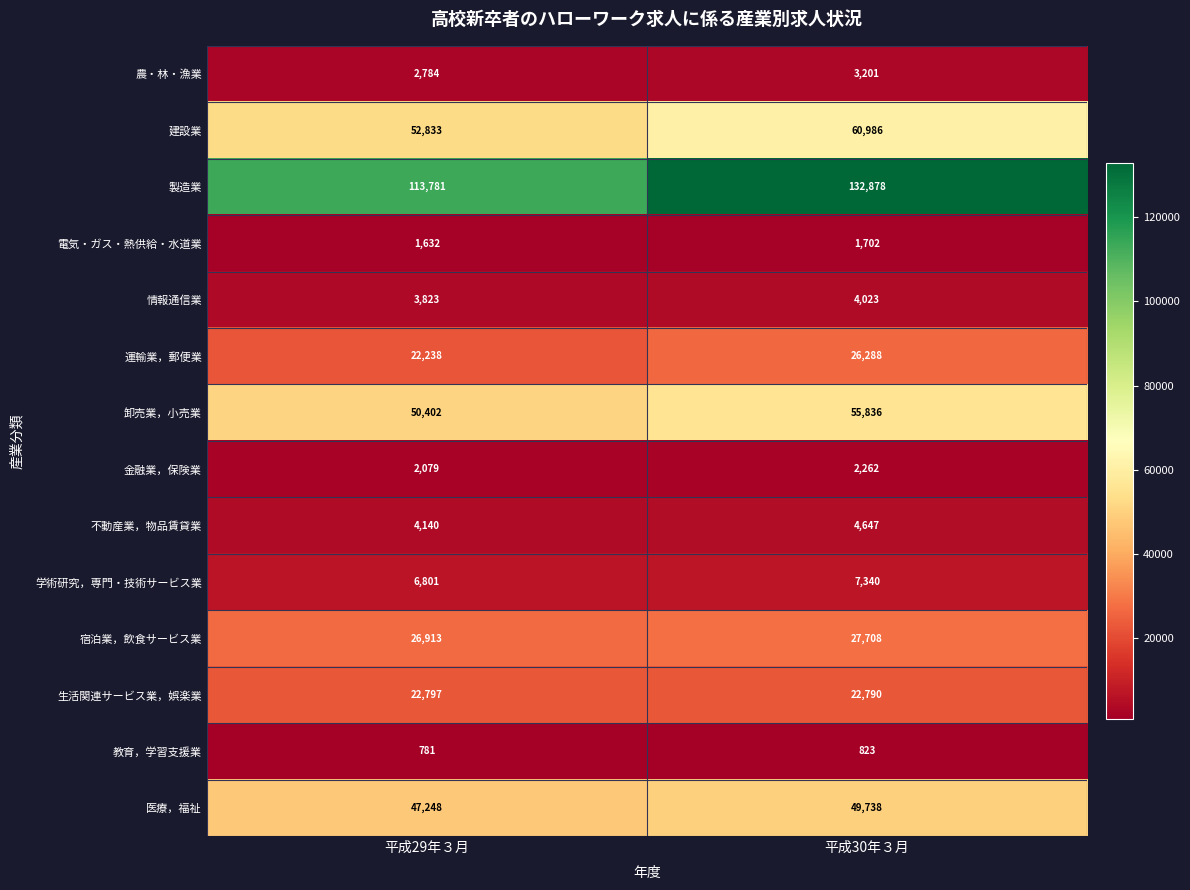

How many distinct data groups are displayed?

14